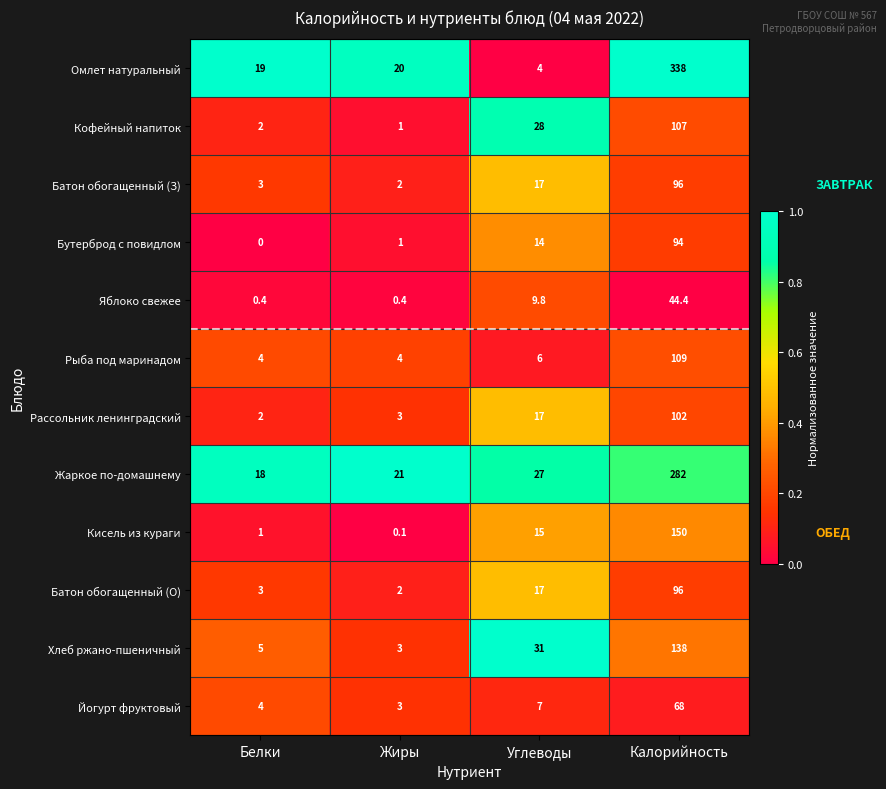

What is the difference between the maximum and minimum values in the Йогурт фруктовый series?

65.0